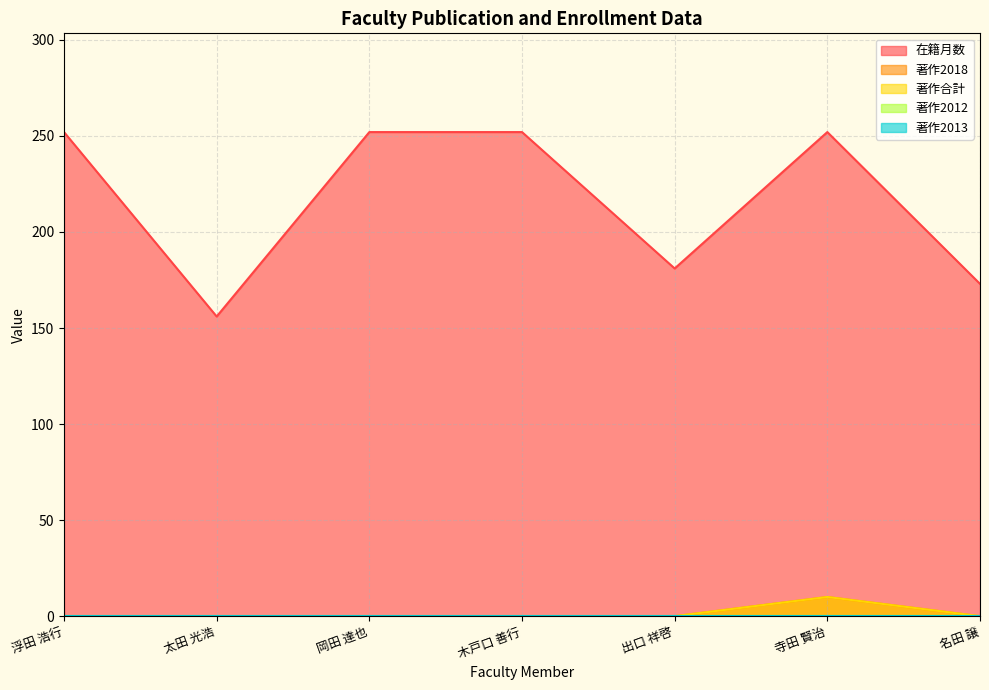

True or false: 在籍月数 and 著作2018 intersect in this chart.

False